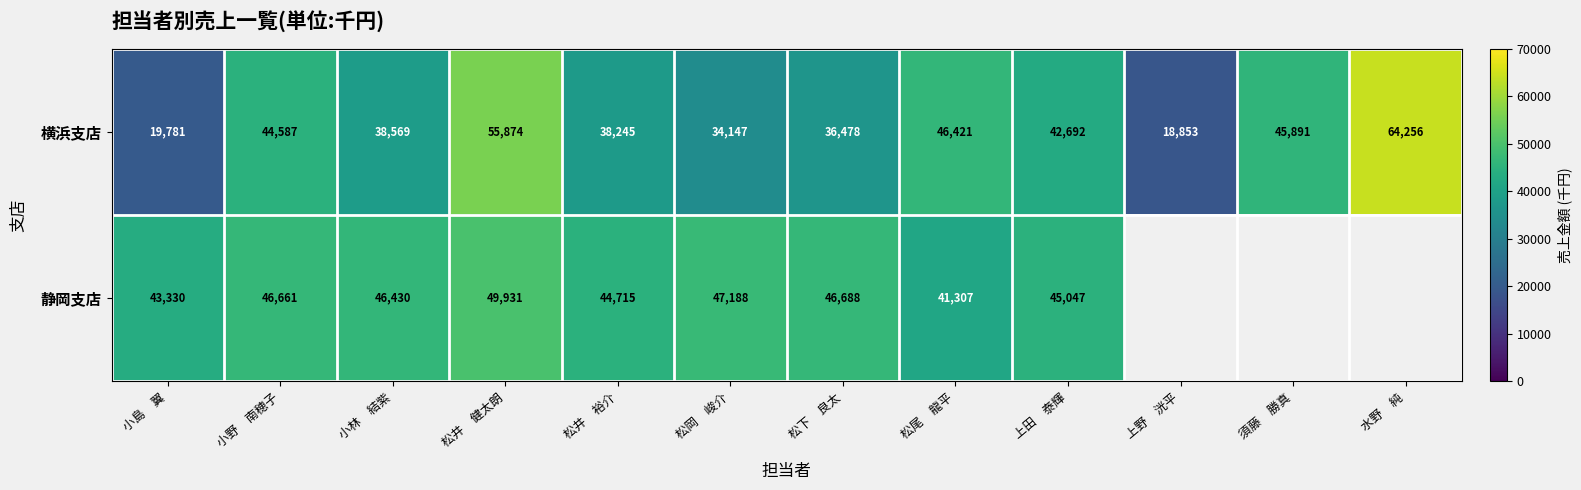

What is the approximate value of 横浜支店 at 松井　裕介, to the nearest 100?

38200